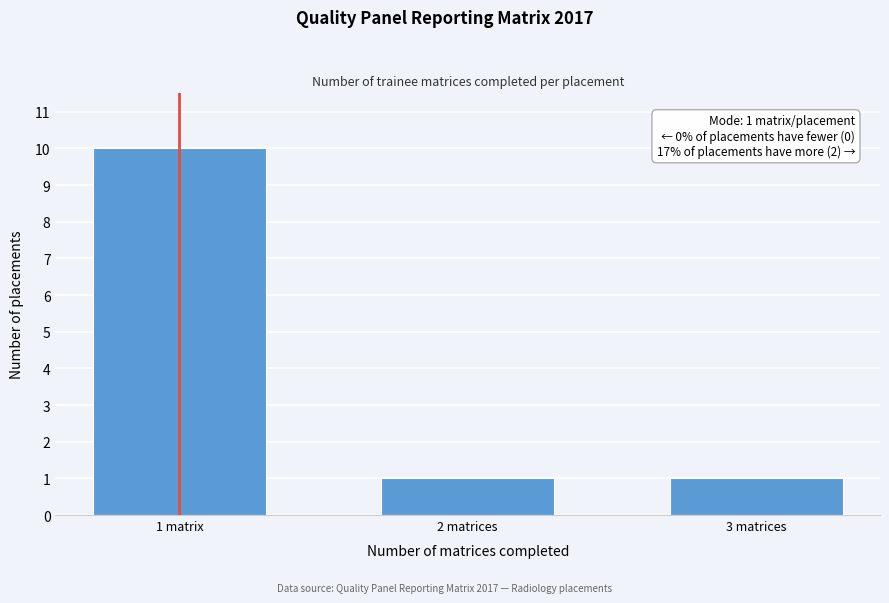

Reading left to right, what are all the values shown in this chart?

10	1	1